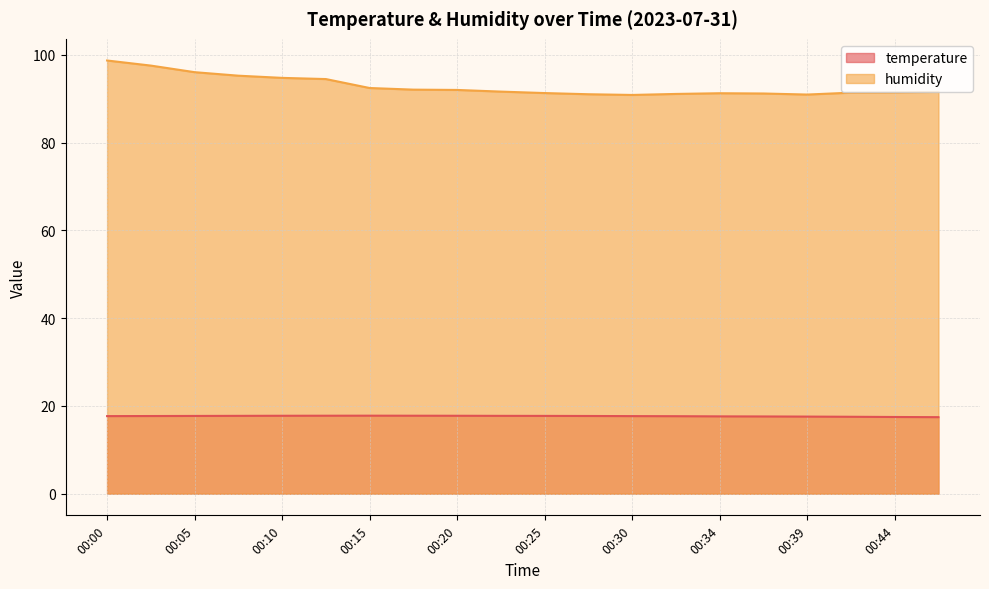

True or false: temperature and humidity cross at least once.

False